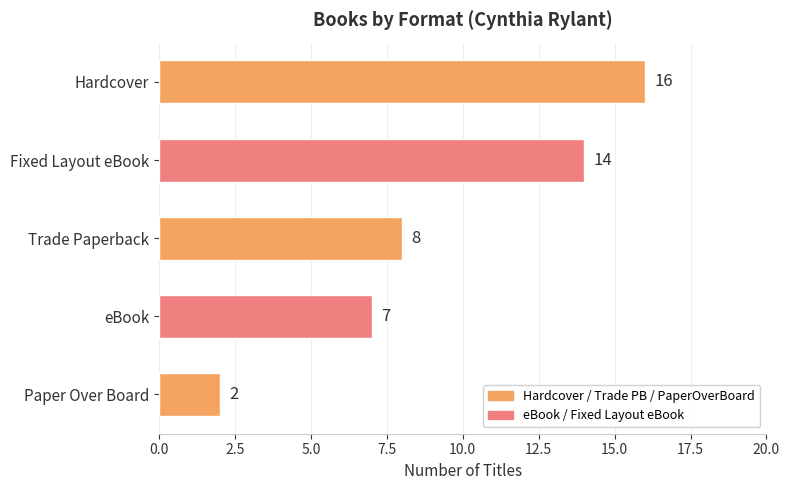

What is the average value?

9